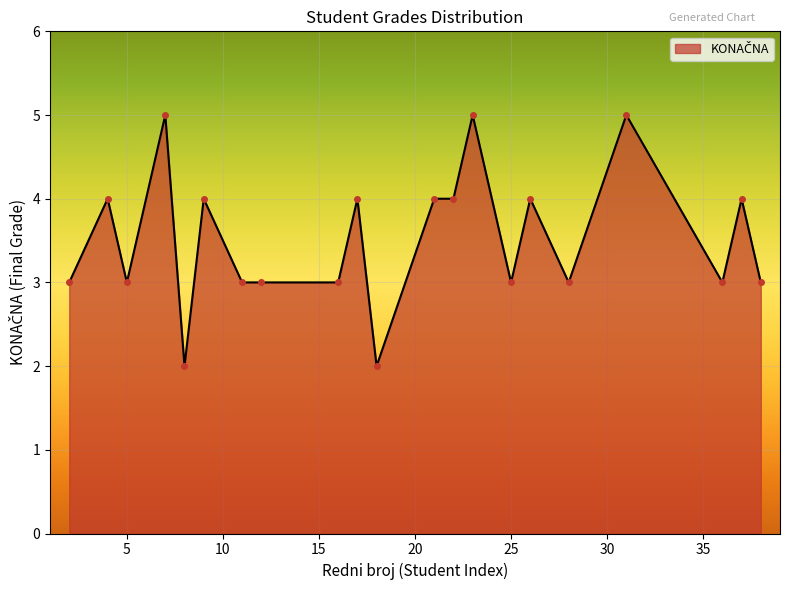

What is the greatest value displayed?

5